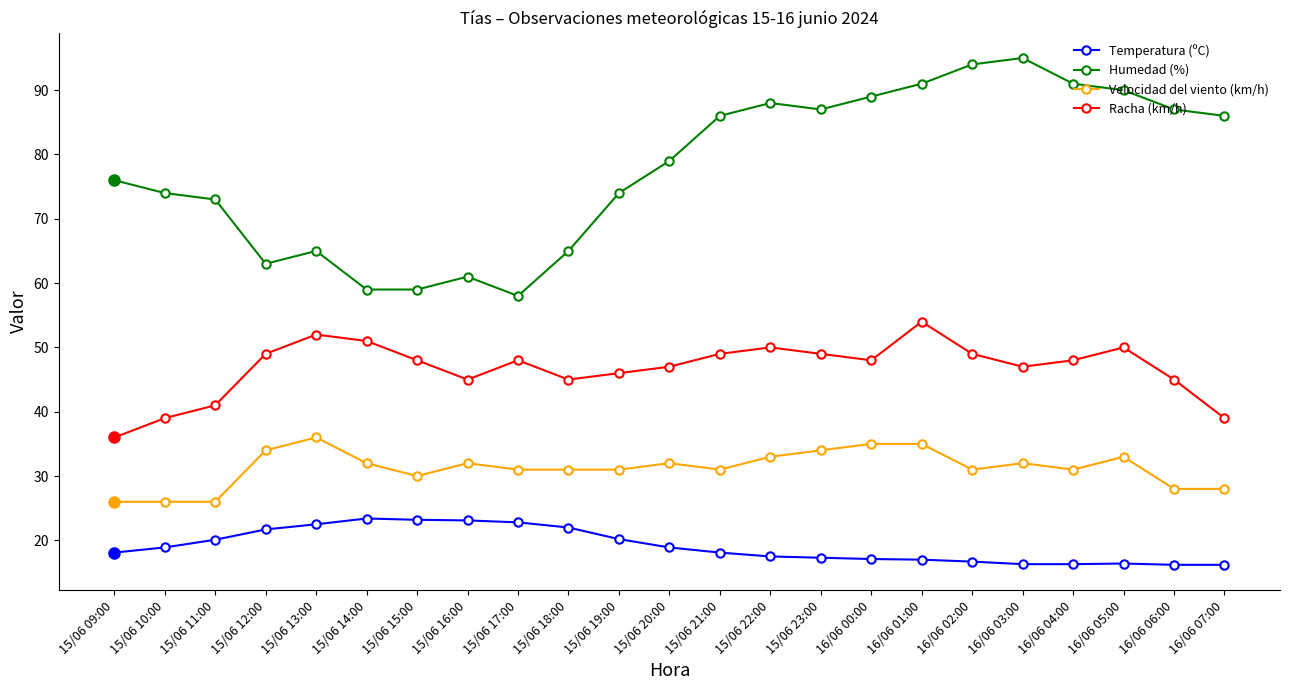

At which category is the sum across all series the highest?

16/06 01:00